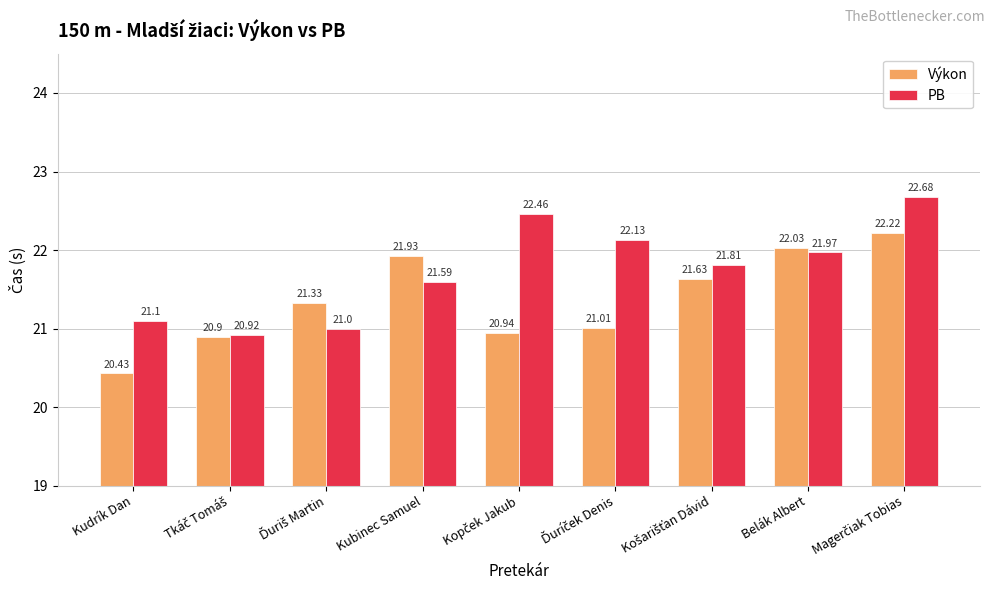

What is the difference between the maximum and minimum values in the PB series?

1.8